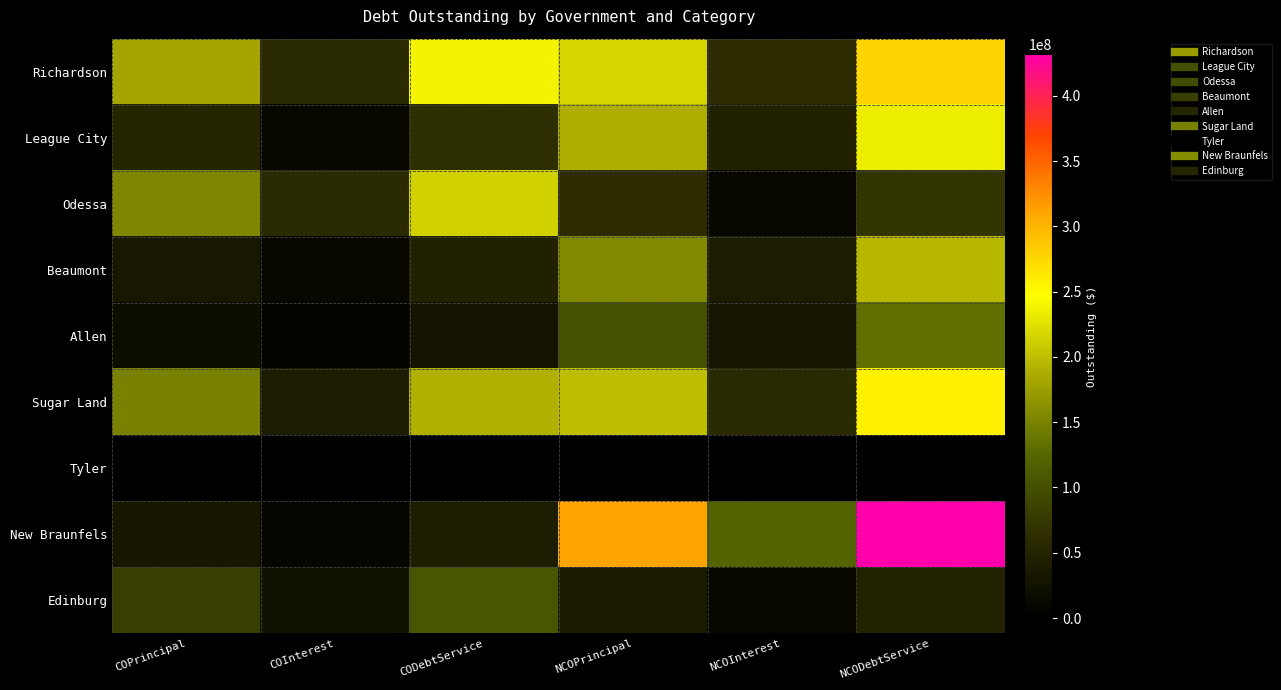

Reading left to right, extract all data points from this chart.

Richardson: COPrincipal=182065000.0	COInterest=57402812.7	CODebtService=239467812.7	NCOPrincipal=217175000.0	NCOInterest=60855041.5	NCODebtService=278030041.5
League City: COPrincipal=51495000.0	COInterest=13081021.3	CODebtService=64576021.3	NCOPrincipal=187600000.0	NCOInterest=45820524.3	NCODebtService=233420524.3
Odessa: COPrincipal=155050000.0	COInterest=58941050.0	CODebtService=213991050.0	NCOPrincipal=61260000.0	NCOInterest=11260450.0	NCODebtService=72520450.0
Beaumont: COPrincipal=34390000.0	COInterest=11645387.5	CODebtService=46035387.5	NCOPrincipal=155255000.0	NCOInterest=39868520.5	NCODebtService=195123520.5
Allen: COPrincipal=20740000.0	COInterest=6728350.0	CODebtService=27468350.0	NCOPrincipal=102575000.0	NCOInterest=30571973.5	NCODebtService=133146973.5
Sugar Land: COPrincipal=149815000.0	COInterest=39436025.4	CODebtService=189251025.4	NCOPrincipal=199305000.0	NCOInterest=57512843.9	NCODebtService=256817843.9
Tyler: COPrincipal=0.0	COInterest=0.0	CODebtService=0.0	NCOPrincipal=0.0	NCOInterest=0.0	NCODebtService=0.0
New Braunfels: COPrincipal=32905000.0	COInterest=8573812.7	CODebtService=41478812.7	NCOPrincipal=312020000.0	NCOInterest=119914096.4	NCODebtService=431934096.4
Edinburg: COPrincipal=80120000.0	COInterest=26131603.9	CODebtService=106251603.9	NCOPrincipal=38155000.0	NCOInterest=10133743.9	NCODebtService=48288743.9